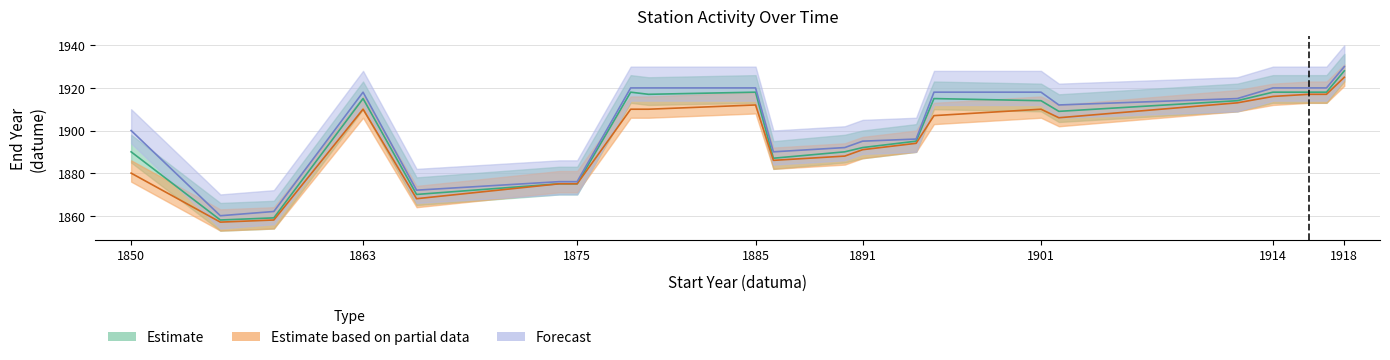

What is the spread (max minus min) of values at 1863?

8